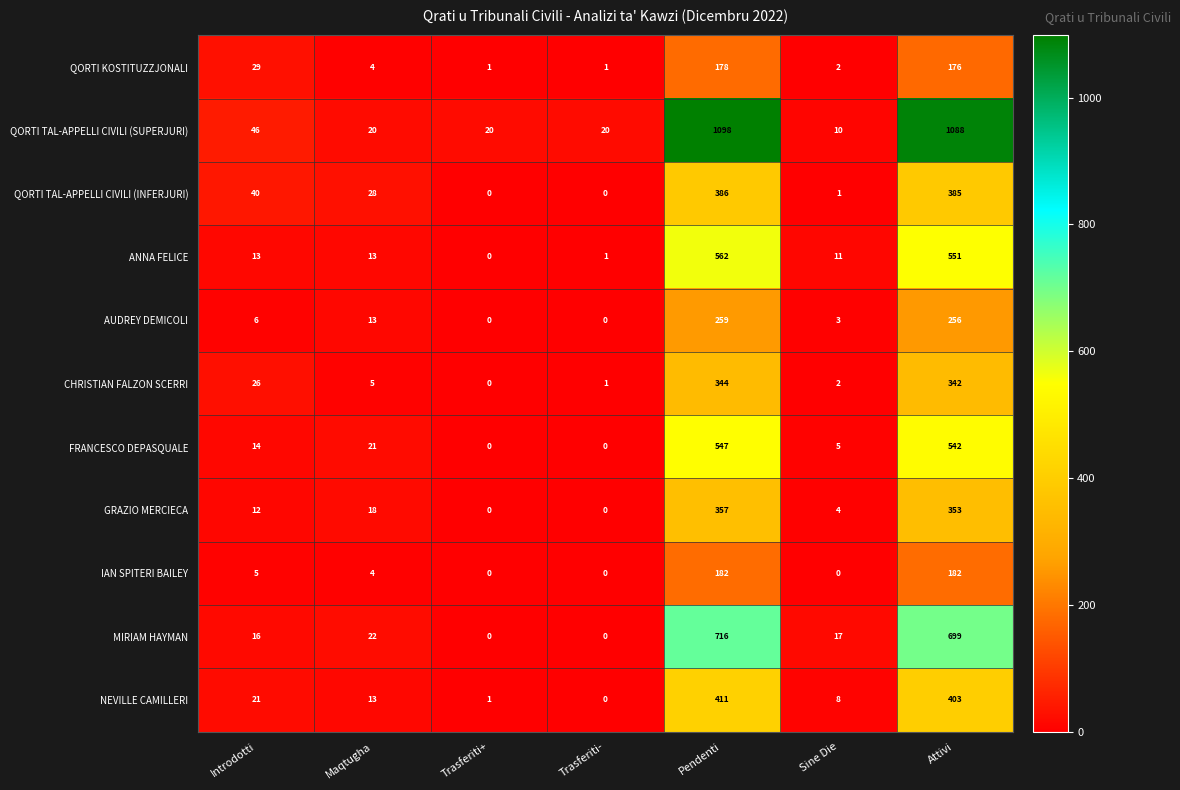

How many categories are shown in the chart?

7